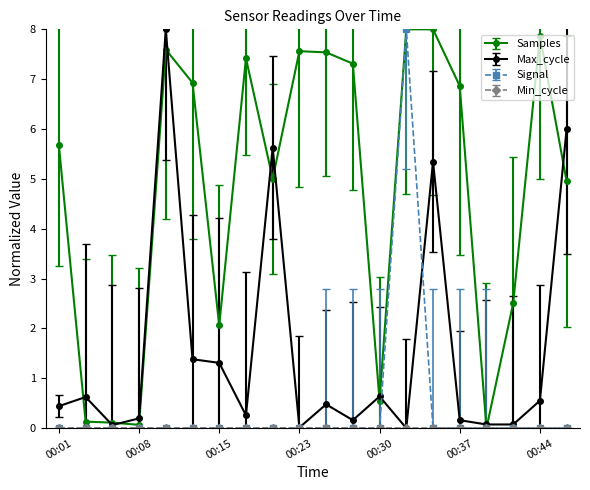

How many data points does each series have?

20